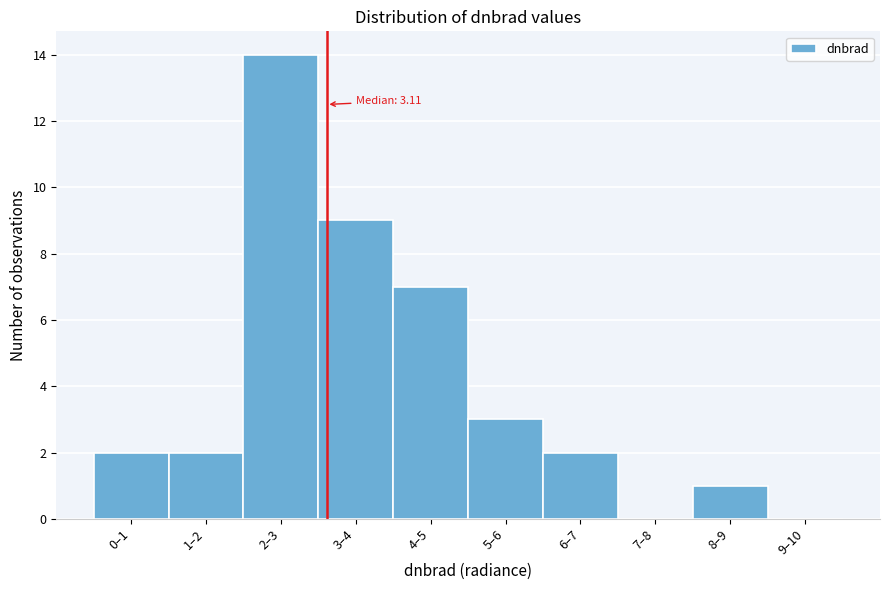

Reading right to left, list all the values displayed in this chart.

9–10=0	8–9=1	7–8=0	6–7=2	5–6=3	4–5=7	3–4=9	2–3=14	1–2=2	0–1=2